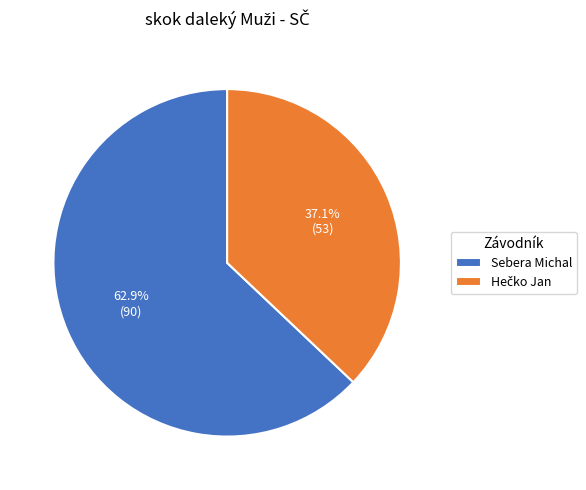

To the nearest percent, what is the difference between the largest and smallest slice percentages?

26%